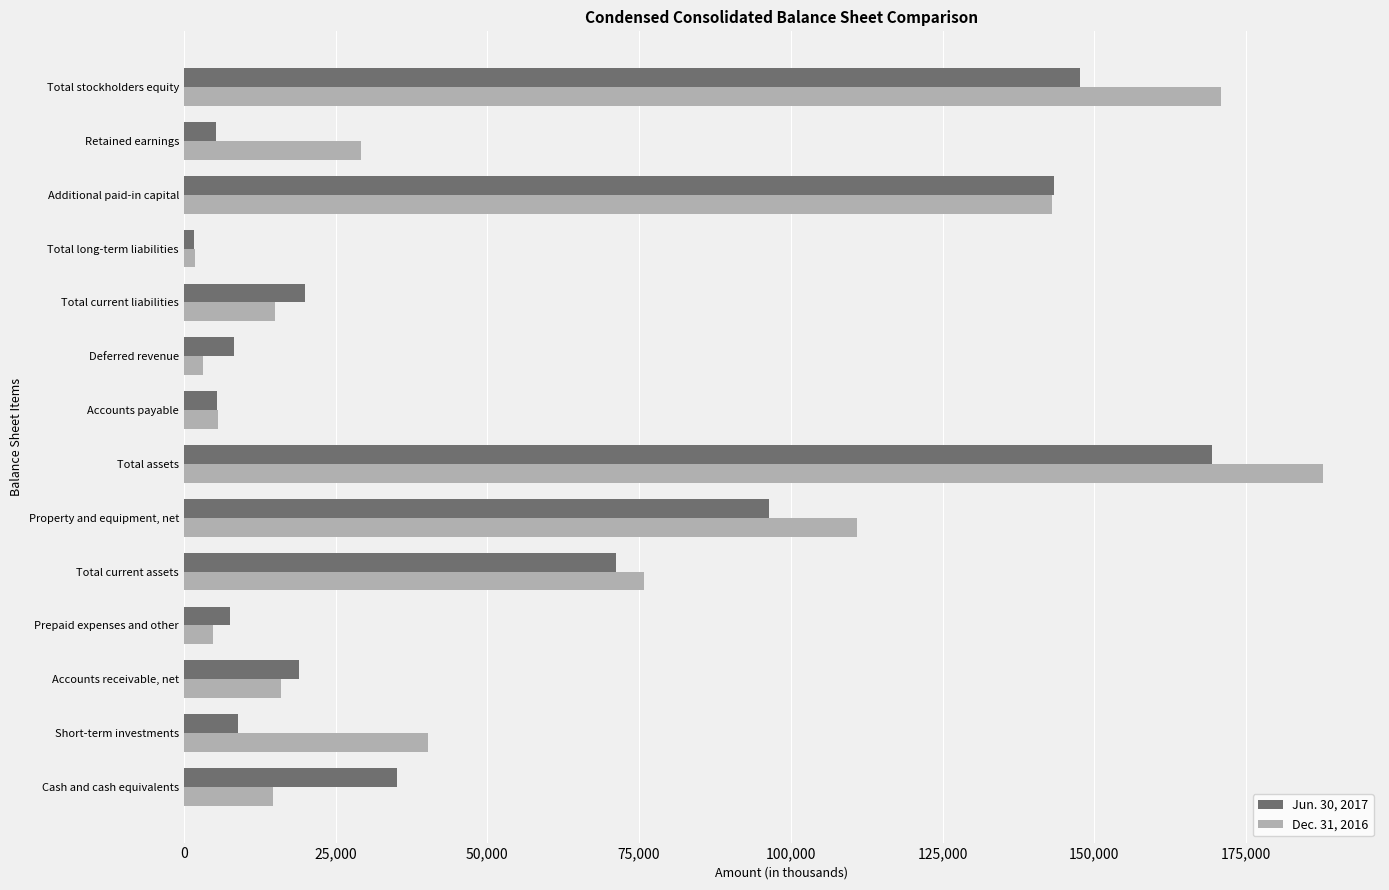

True or false: Dec. 31, 2016 has a value of 30829 at Additional paid-in capital.

False